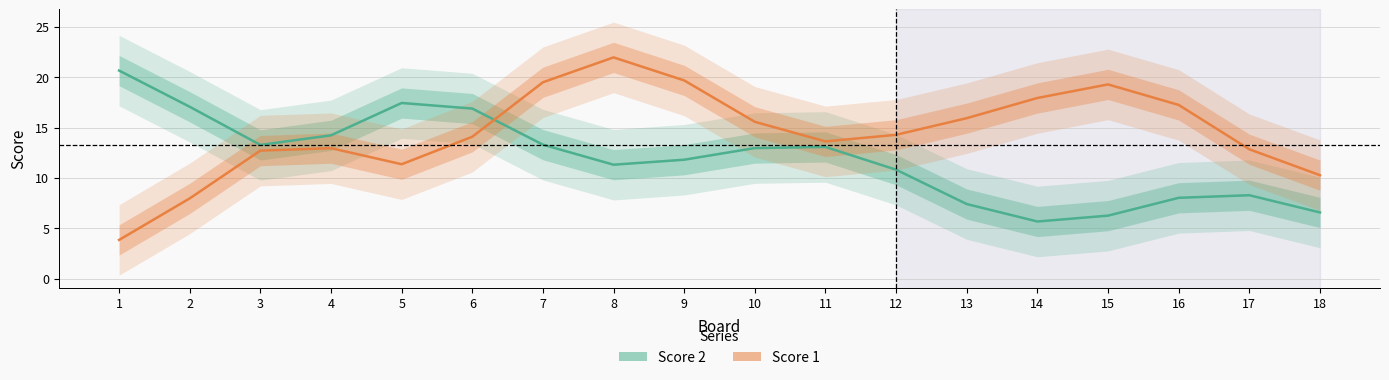

How many intersections are there between Score 1 and Score 2?

1